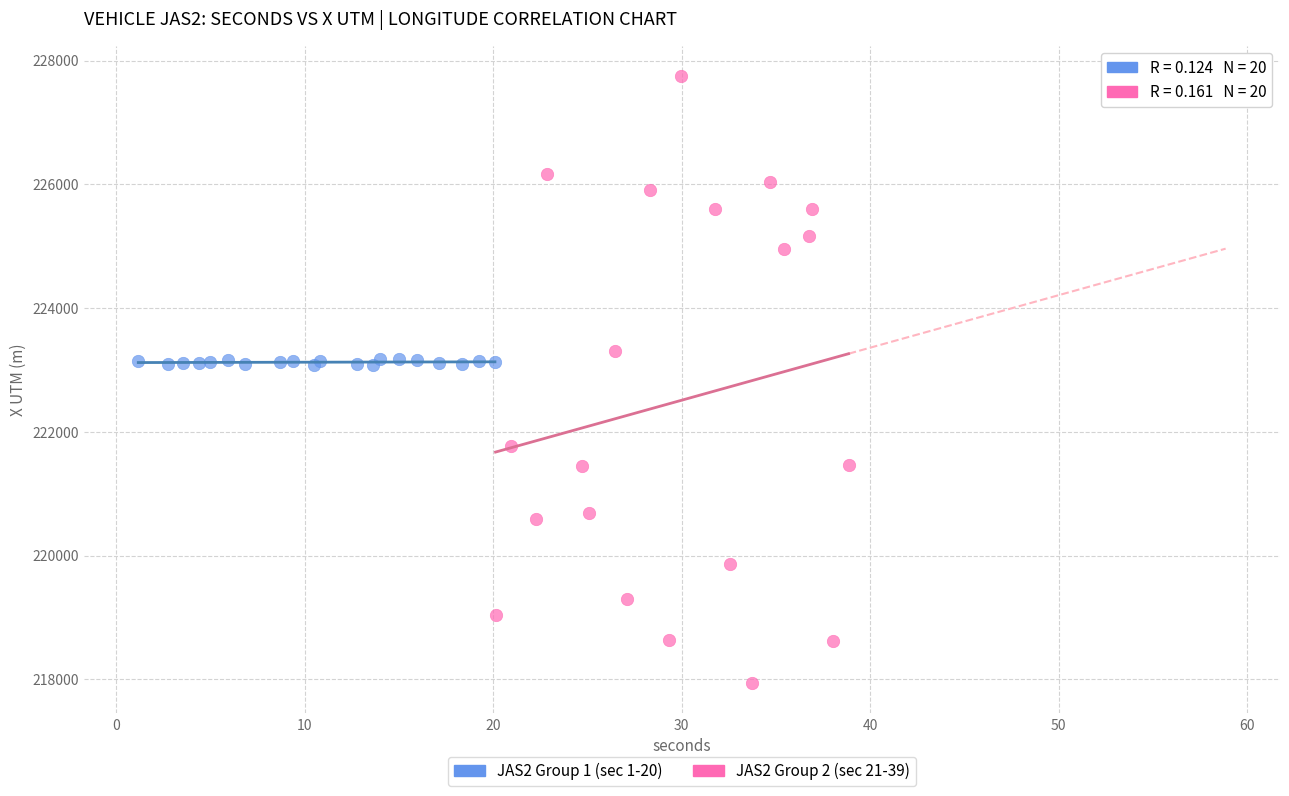

Which series has the widest spread of Y values?

JAS2 Group 2 (sec 21-39)